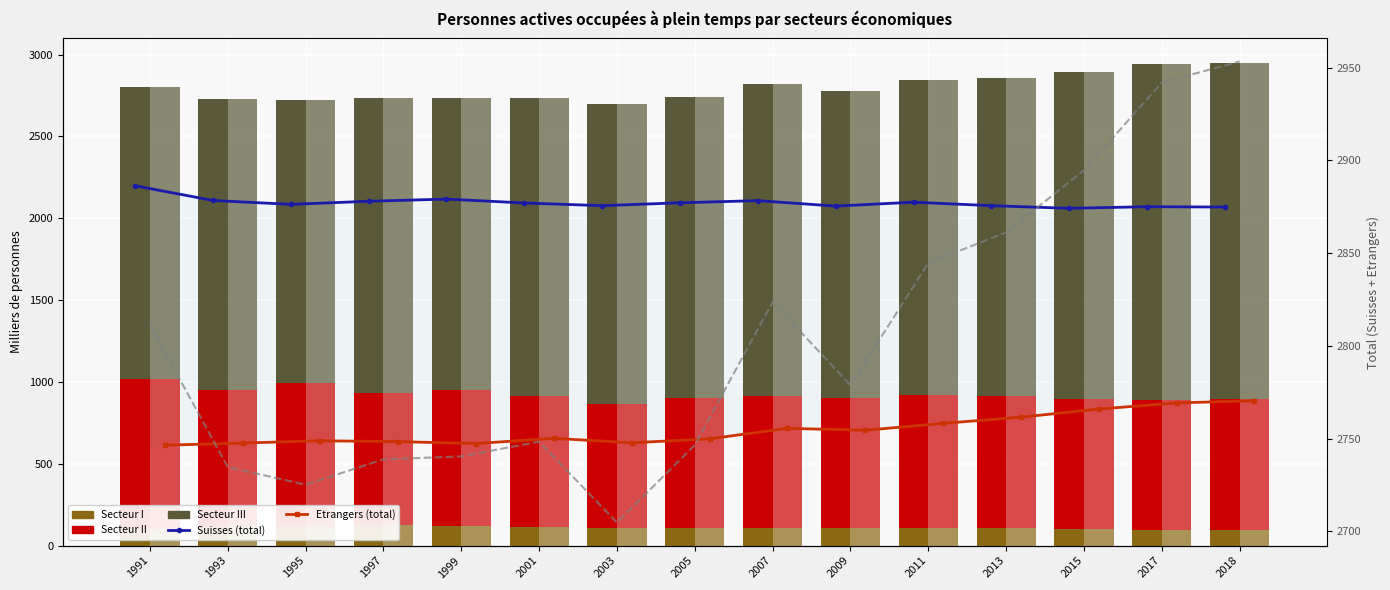

How many data points in Etrangers are above 655?

8